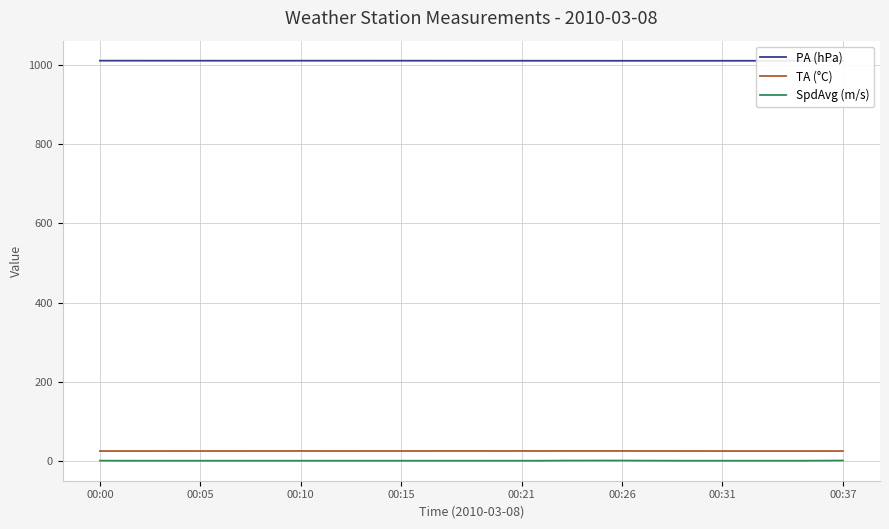

What is the maximum value shown in the chart?

1011.6